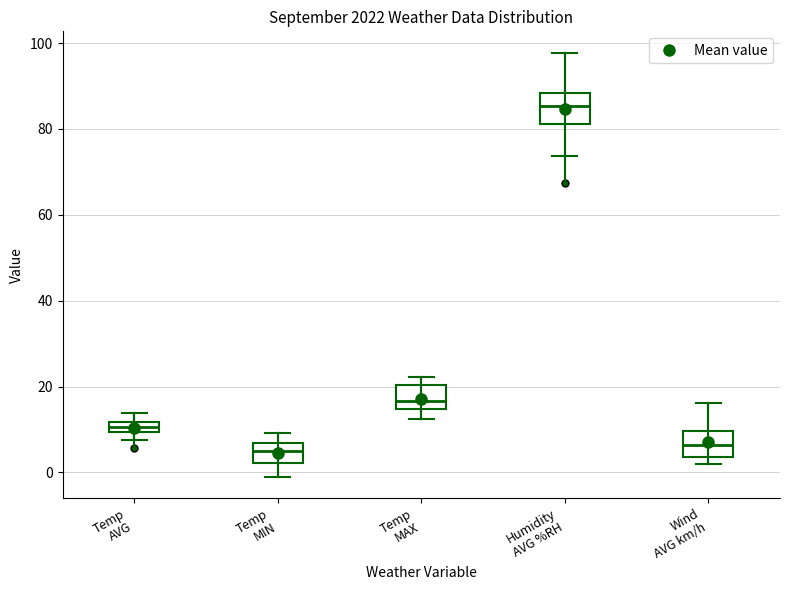

Where is the lower edge of the box for Wind AVG km/h on the y-axis? The values are not printed on the chart, so give them approximately, as read against the axis.

4